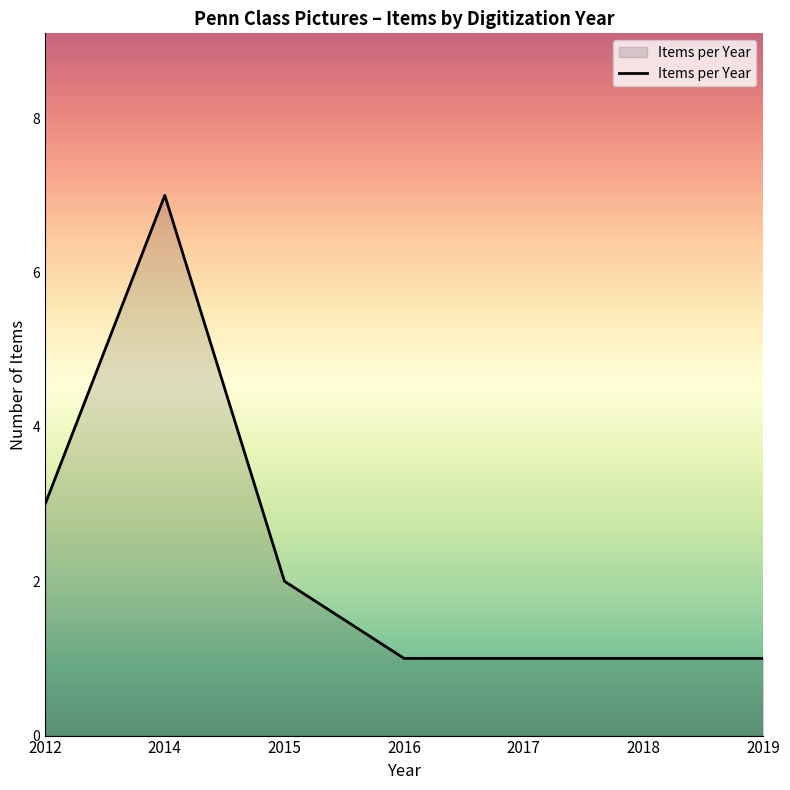

Which label corresponds to the largest value in the chart?

2014